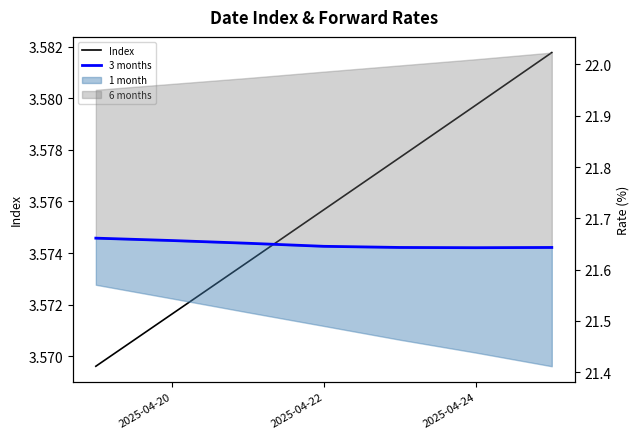

In 3 months, how many points are lower than both neighbors (excluding endpoints)?

1